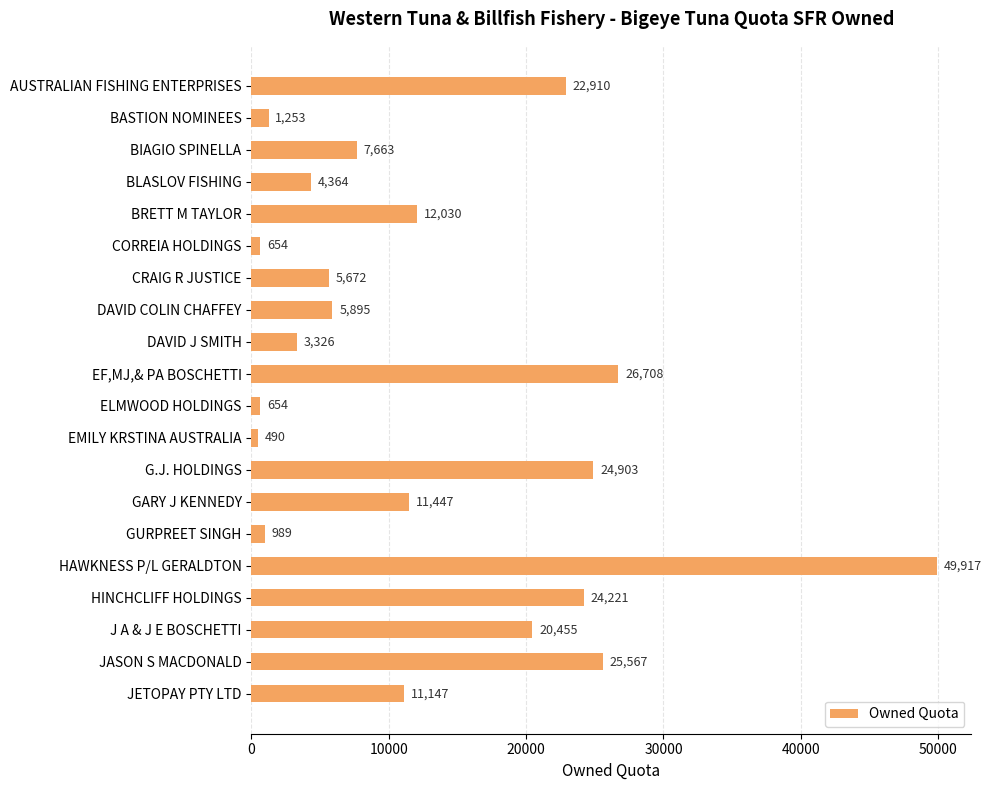

Where is the data nearest to the value 25203?

G.J. HOLDINGS